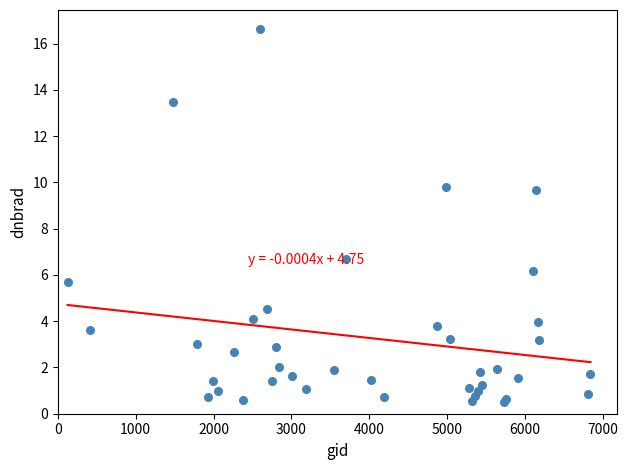

What Y value in the scatter plot is closest to 8?

6.7